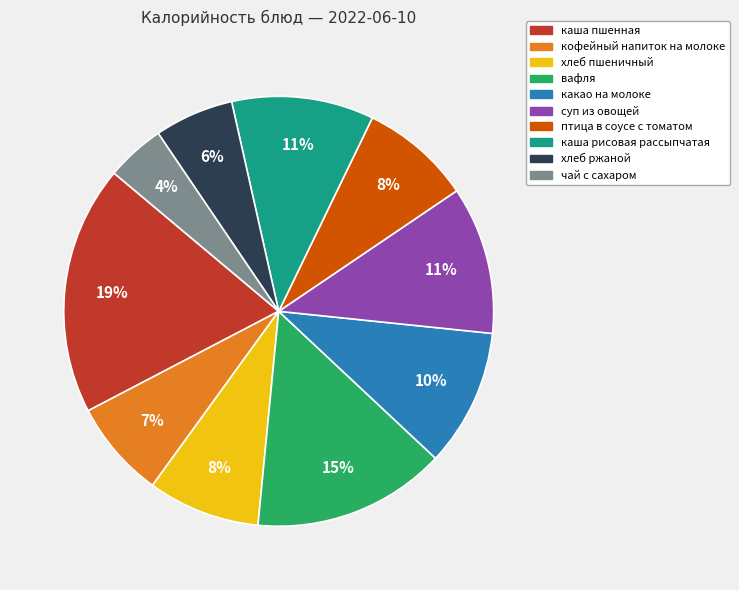

Is it true that чай с сахаром is 11% of the pie?

False